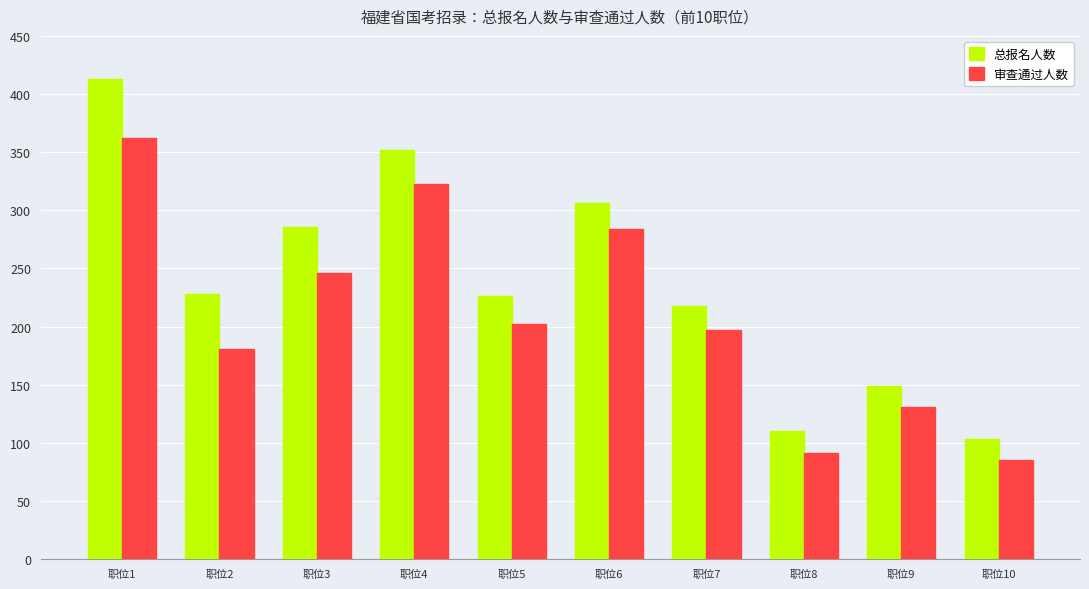

At 职位3, list the series in order from largest to smallest.

总报名人数, 审查通过人数